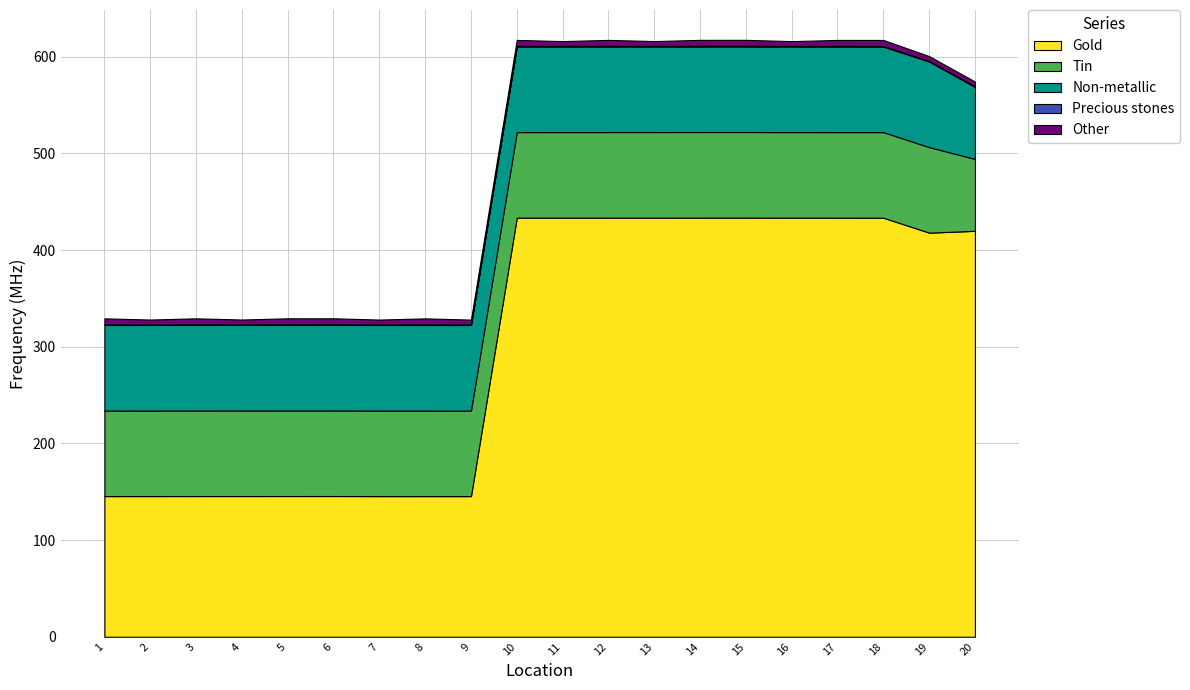

Reading left to right, what are all the values shown in this chart?

Gold: 1=145.5	2=145.5	3=145.5	4=145.5	5=145.6	6=145.6	7=145.5	8=145.5	9=145.5	10=433.5	11=433.5	12=433.5	13=433.5	14=433.6	15=433.6	16=433.5	17=433.5	18=433.5	19=418.0	20=419.9
Tin: 1=88.5	2=88.5	3=88.5	4=88.5	5=88.5	6=88.5	7=88.5	8=88.5	9=88.5	10=88.5	11=88.5	12=88.5	13=88.5	14=88.5	15=88.5	16=88.5	17=88.5	18=88.5	19=88.5	20=74.4
Non-metallic: 1=88.5	2=88.5	3=88.5	4=88.5	5=88.5	6=88.5	7=88.5	8=88.5	9=88.5	10=88.5	11=88.5	12=88.5	13=88.5	14=88.5	15=88.5	16=88.5	17=88.5	18=88.5	19=88.5	20=74.4
Precious stones: 1=0.6	2=0.6	3=0.6	4=0.6	5=0.6	6=0.6	7=0.6	8=0.6	9=0.6	10=0.6	11=0.6	12=0.6	13=0.6	14=0.6	15=0.6	16=0.6	17=0.6	18=0.6	19=0.6	20=0.6
Other: 1=6.2	2=5.0	3=6.2	4=5.0	5=6.2	6=6.2	7=5.0	8=6.2	9=5.0	10=6.2	11=5.0	12=6.2	13=5.0	14=6.2	15=6.2	16=5.0	17=6.2	18=6.2	19=5.0	20=5.0